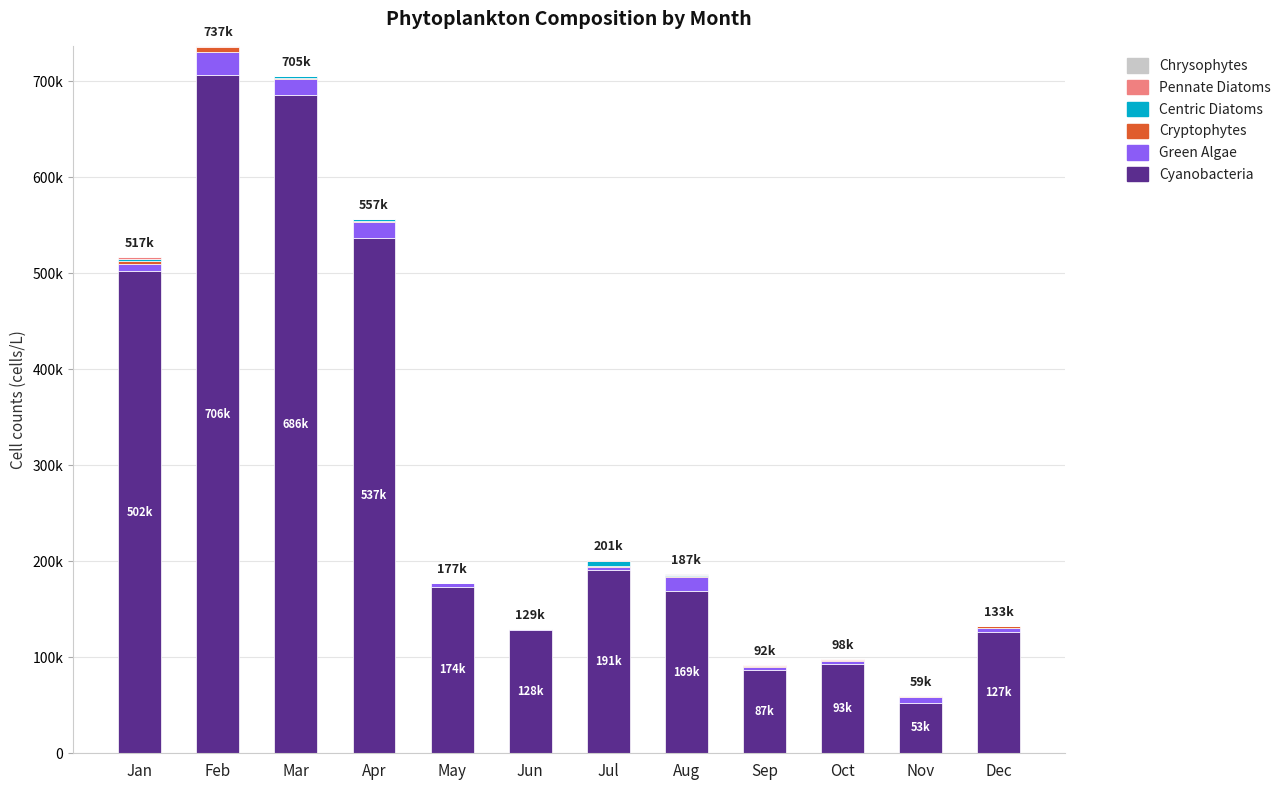

What is the difference between the maximum and second lowest values in the Green Algae series?

21899.8